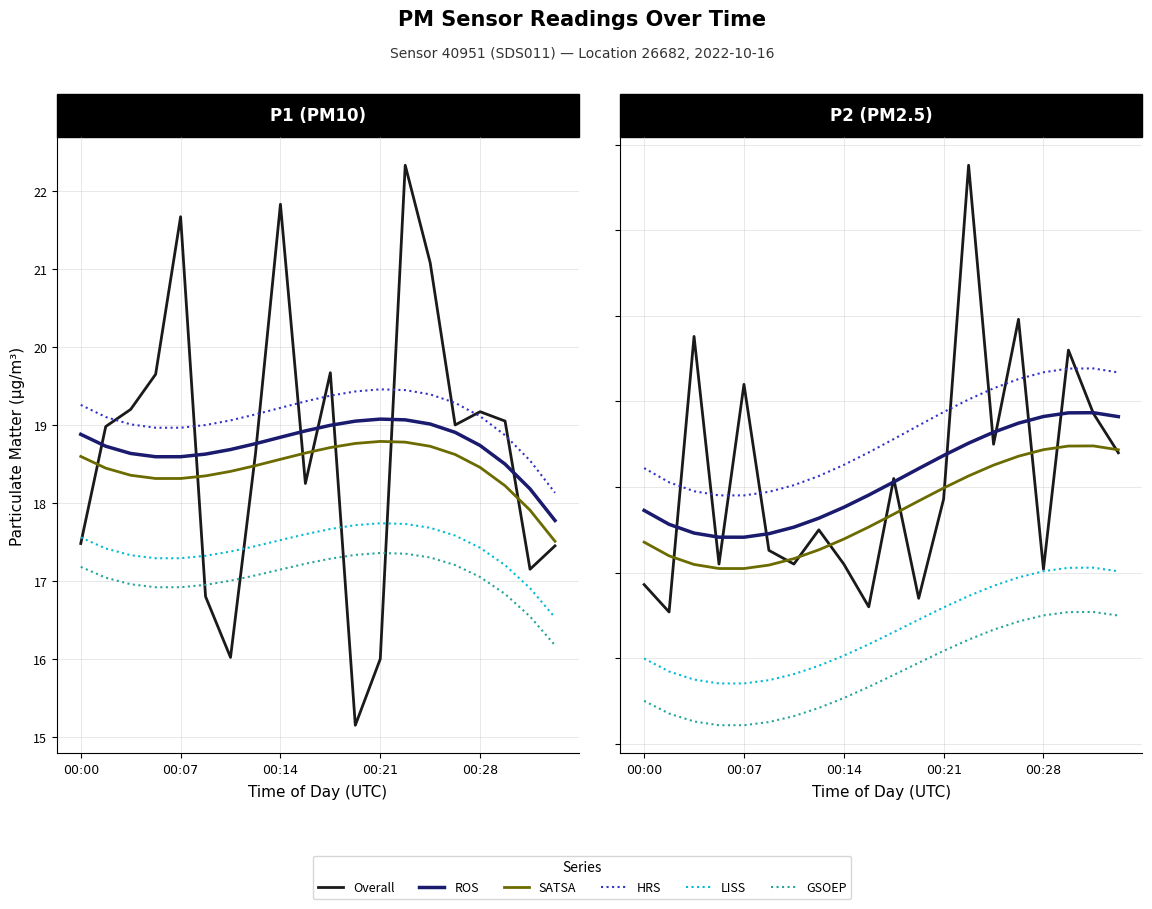

True or false: SATSA and GSOEP cross at least once.

False